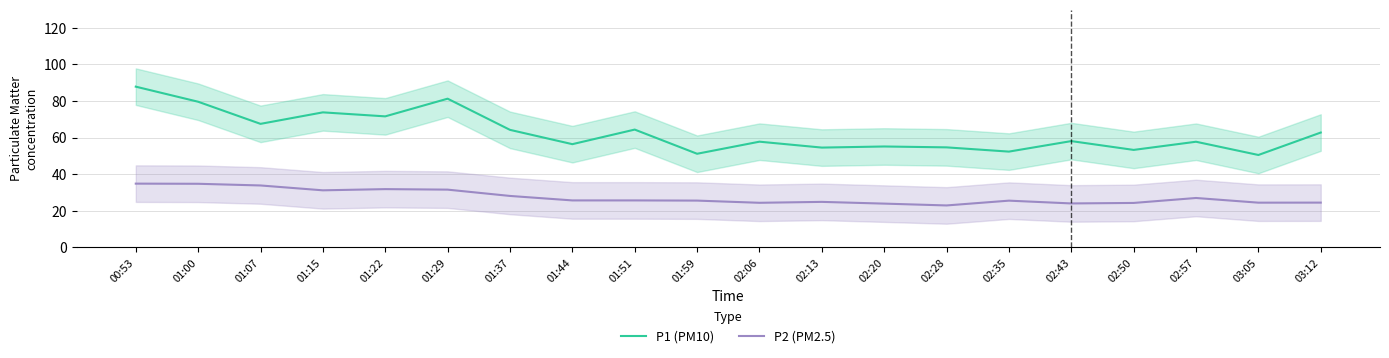

Is it true that P2 (PM2.5) equals 34.8 at 01:00?

True